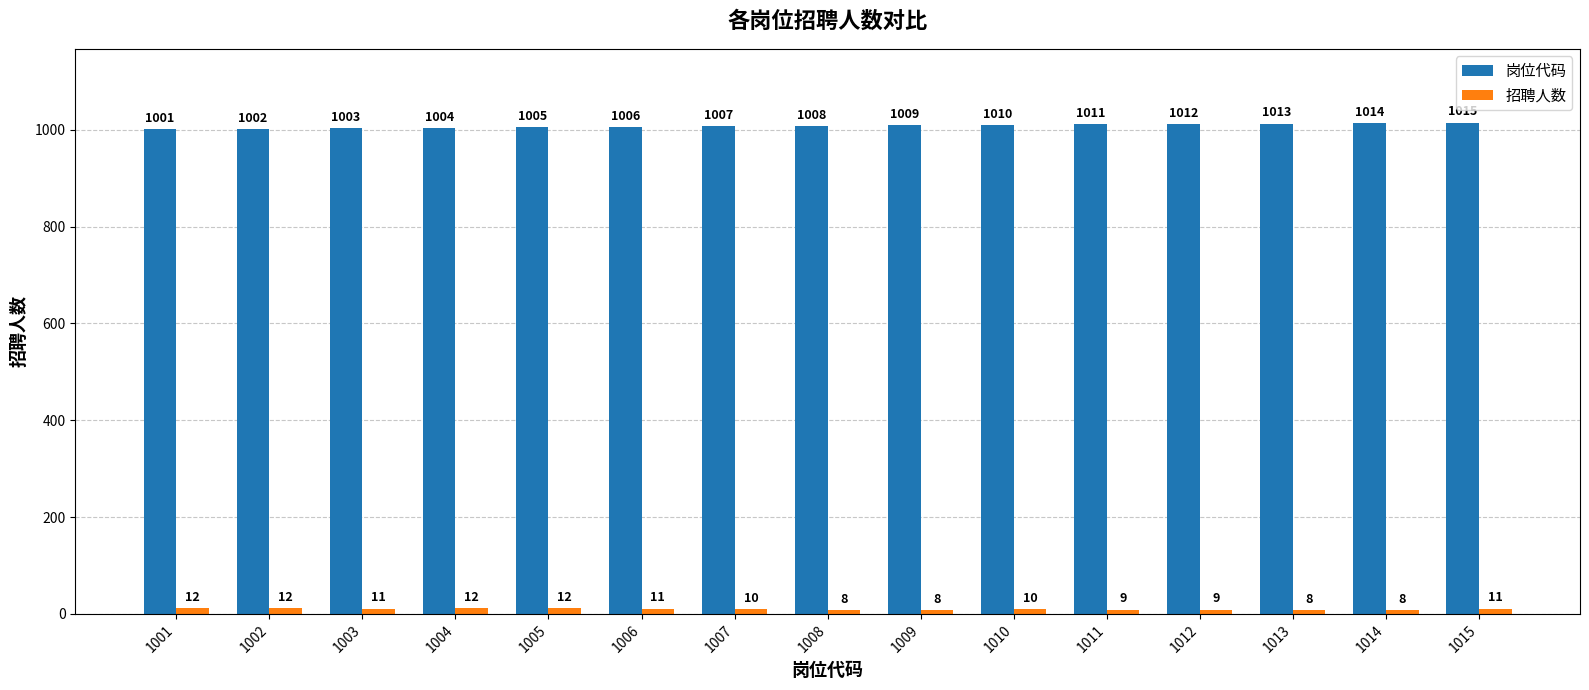

Rank the series by their average value, from lowest to highest.

招聘人数, 岗位代码